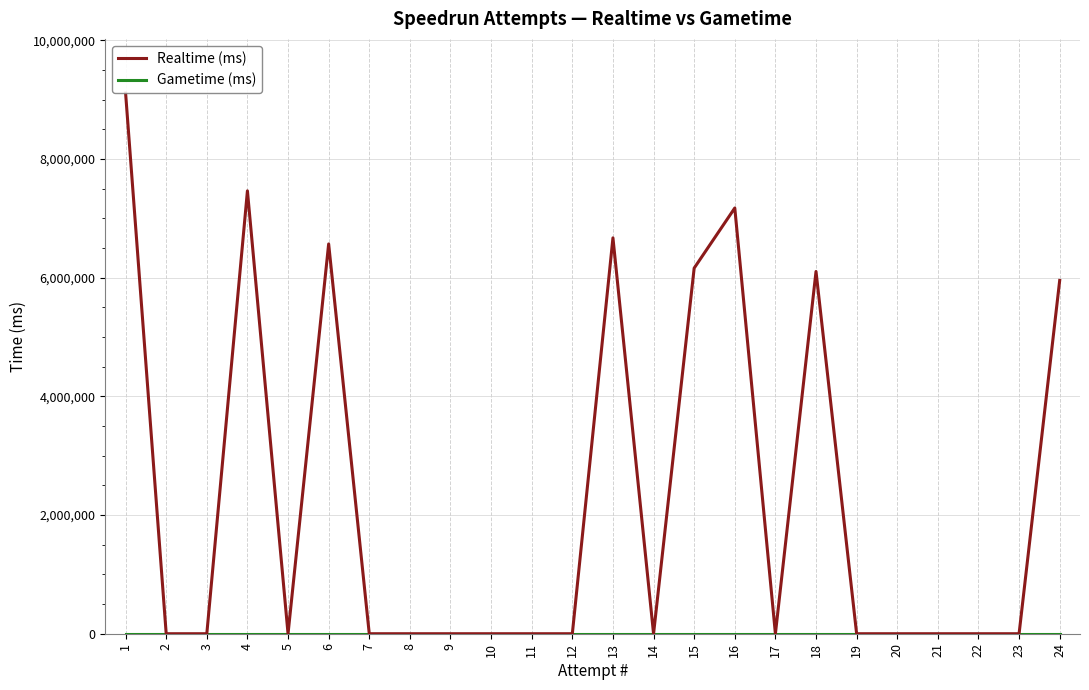

True or false: Gametime (ms) and Realtime (ms) cross at least once.

False